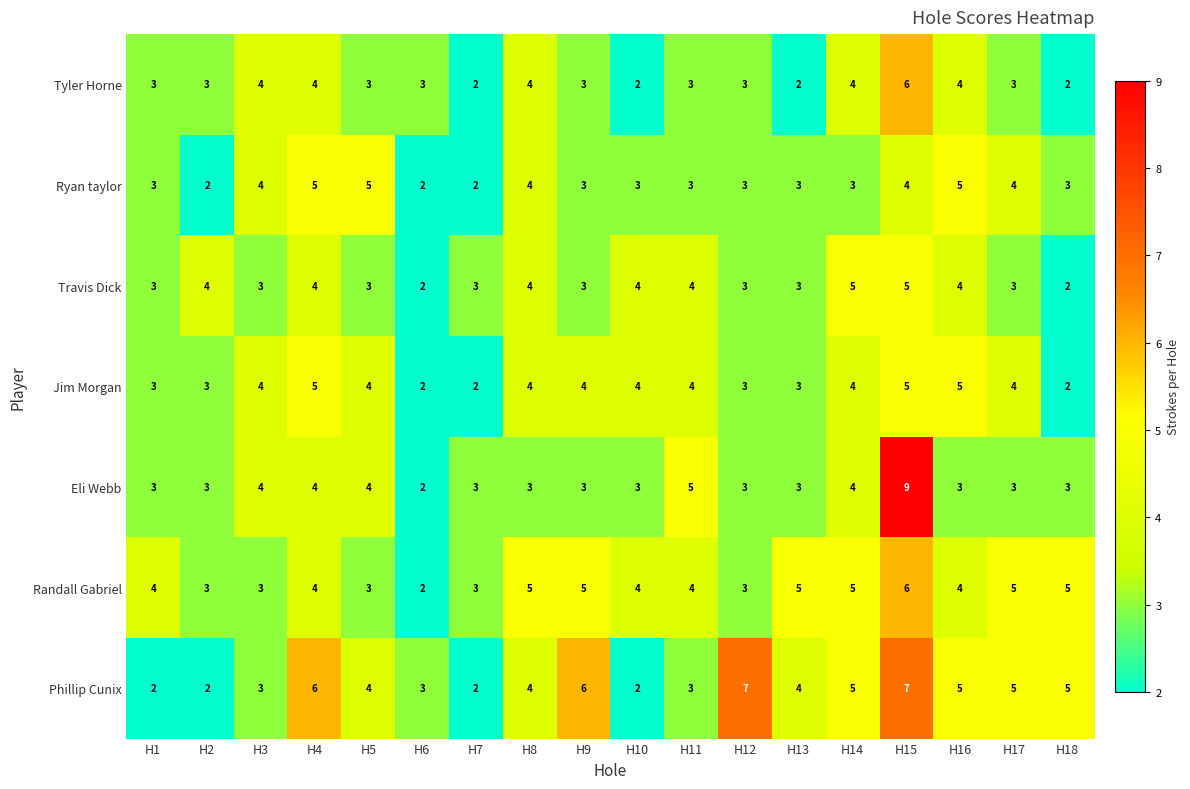

At which category is the sum across all series the highest?

H15